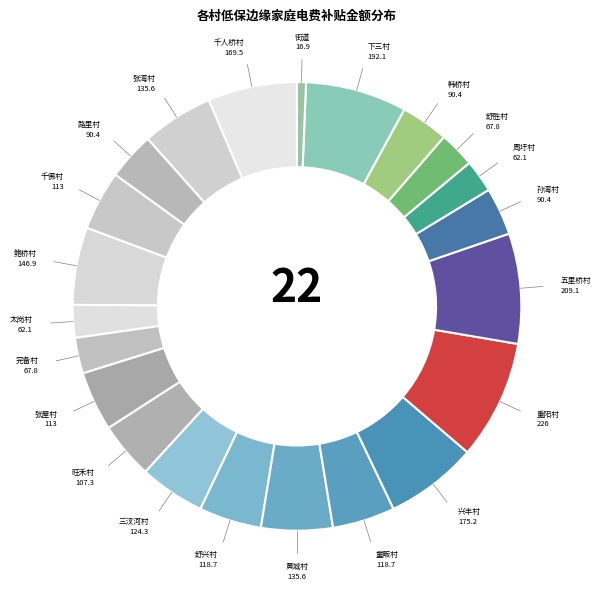

How many slices are in this pie chart?

22